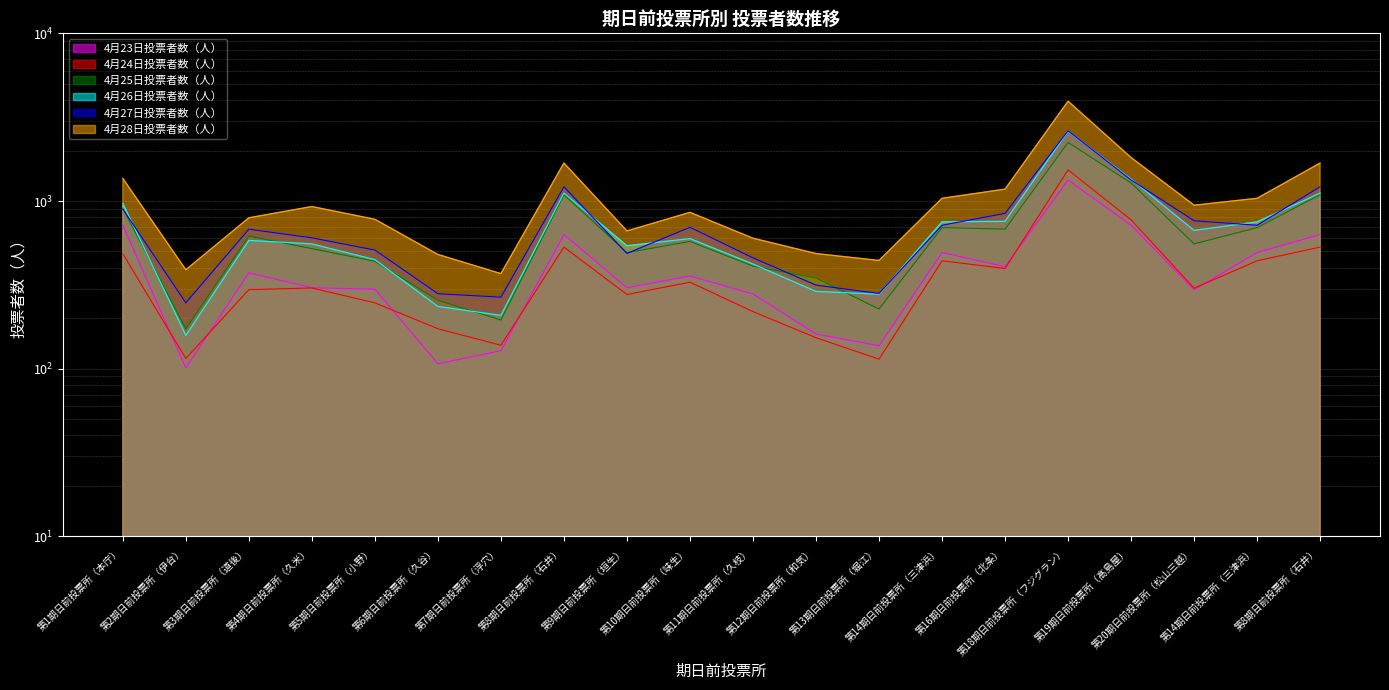

Which series changed the most between 第10期日前投票所（味生） and 第14期日前投票所（三津浜）?

4月28日投票者数（人）